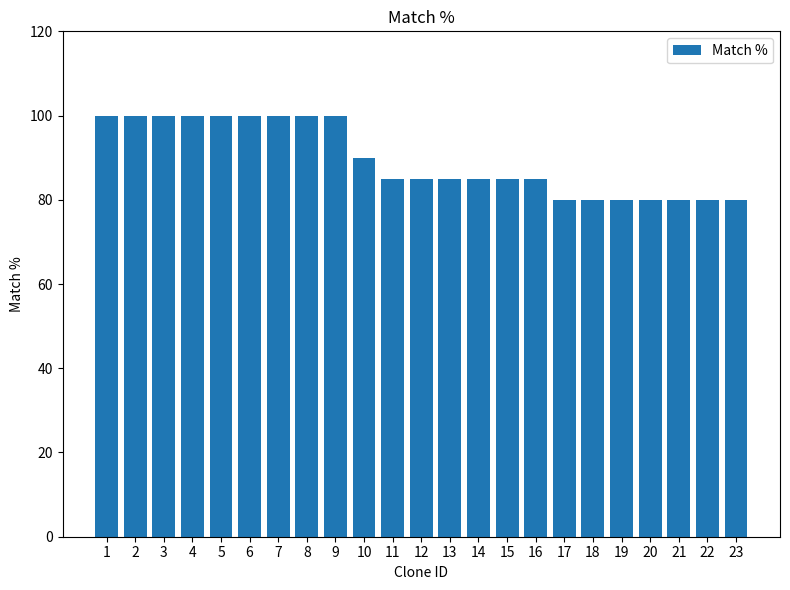

What is the sum of the values at 6 and 18?

180